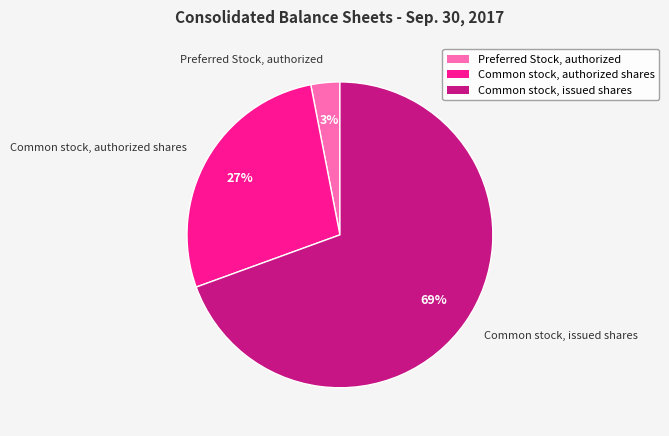

Which category has the biggest portion of the pie?

Common stock, issued shares